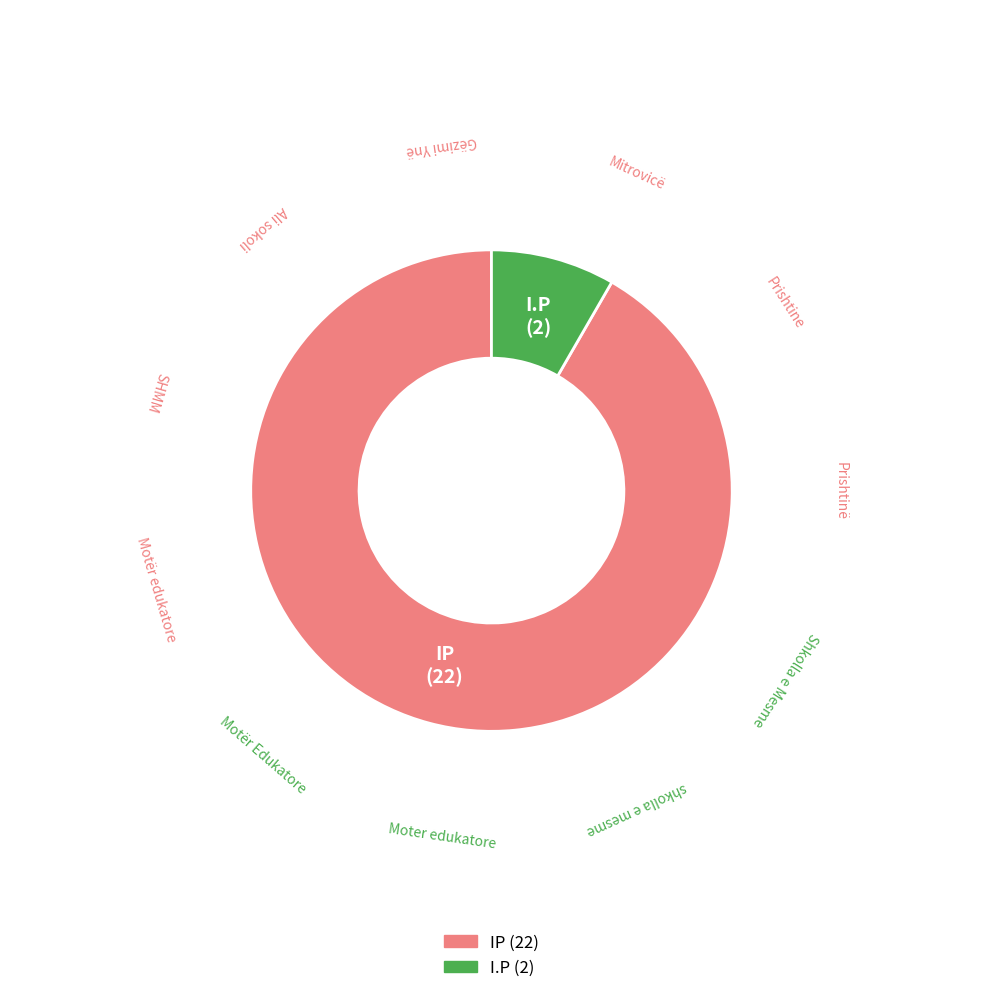

Which slice is the smallest?

I.P